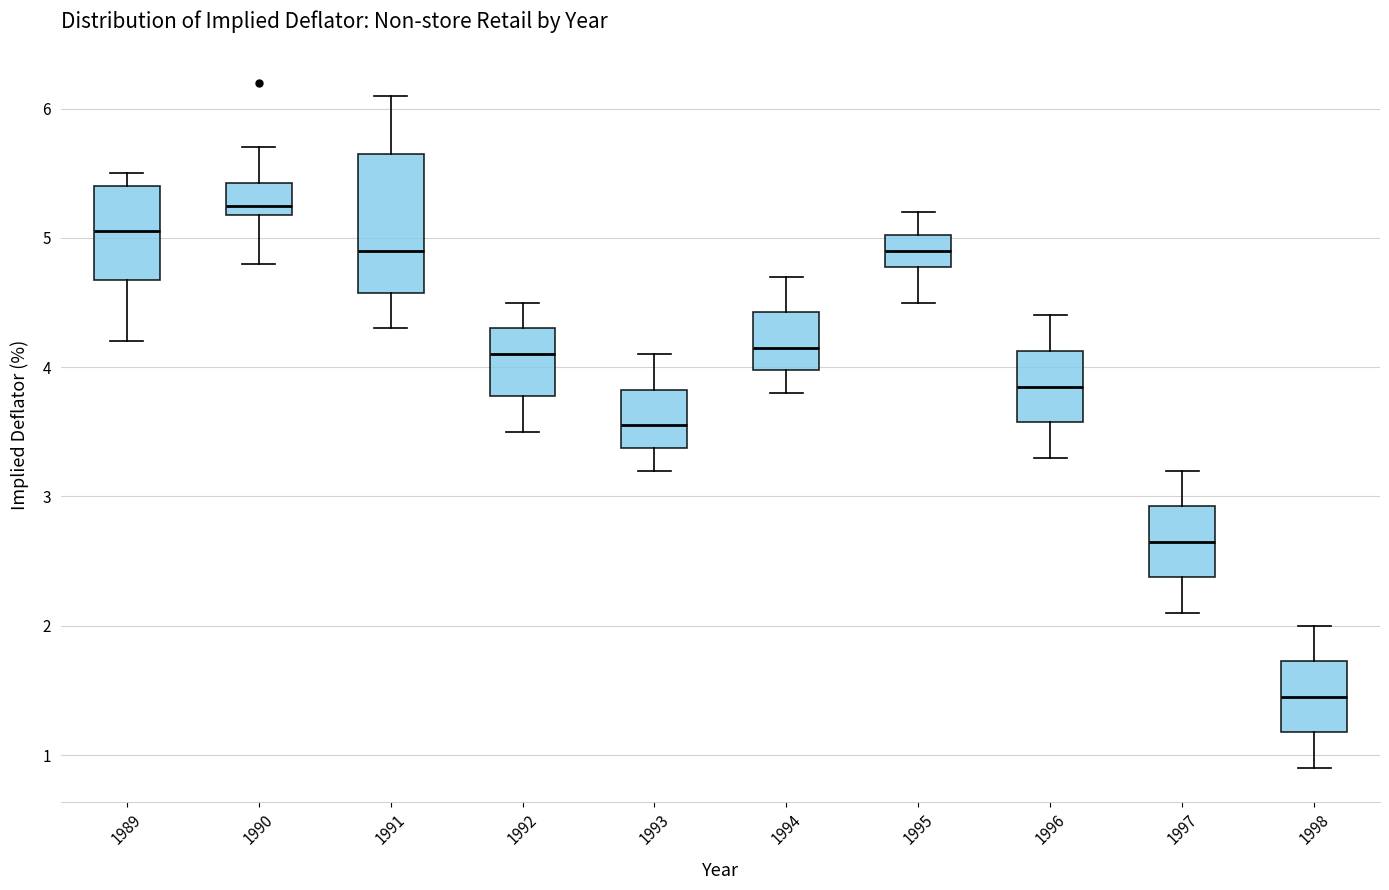

Comparing the boxes themselves (not the whiskers), which one is the tallest?

1991